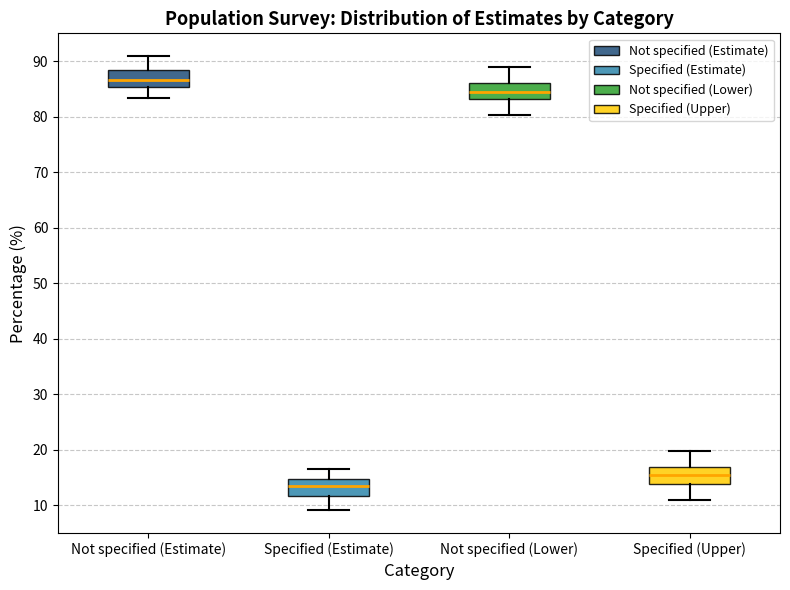

Where does the lower whisker of the box for Not specified (Estimate) end on the y-axis? The values are not printed on the chart, so give them approximately, as read against the axis.

83